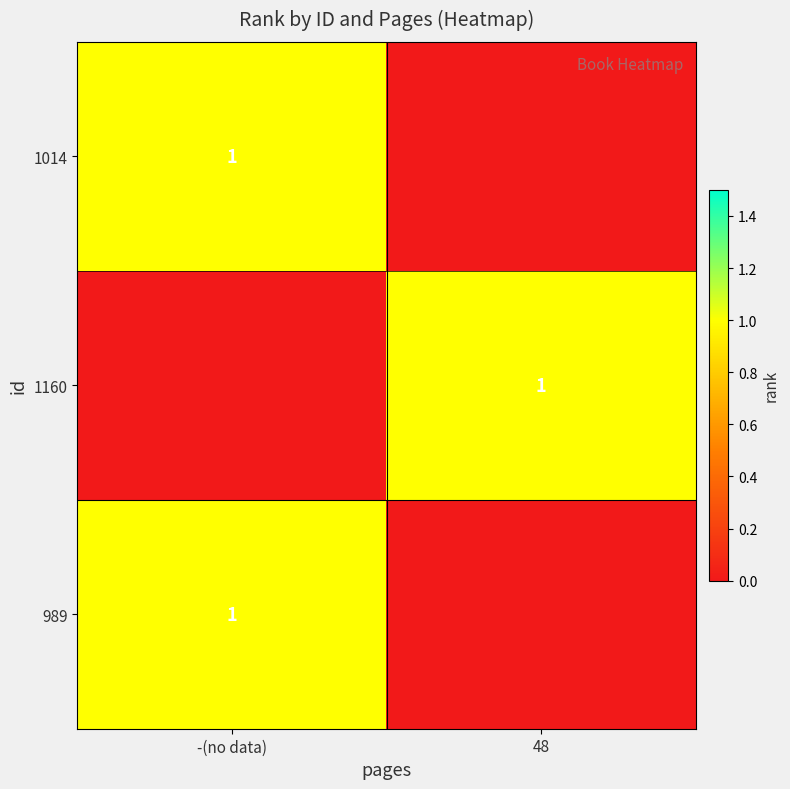

What is the maximum value shown in the chart?

1